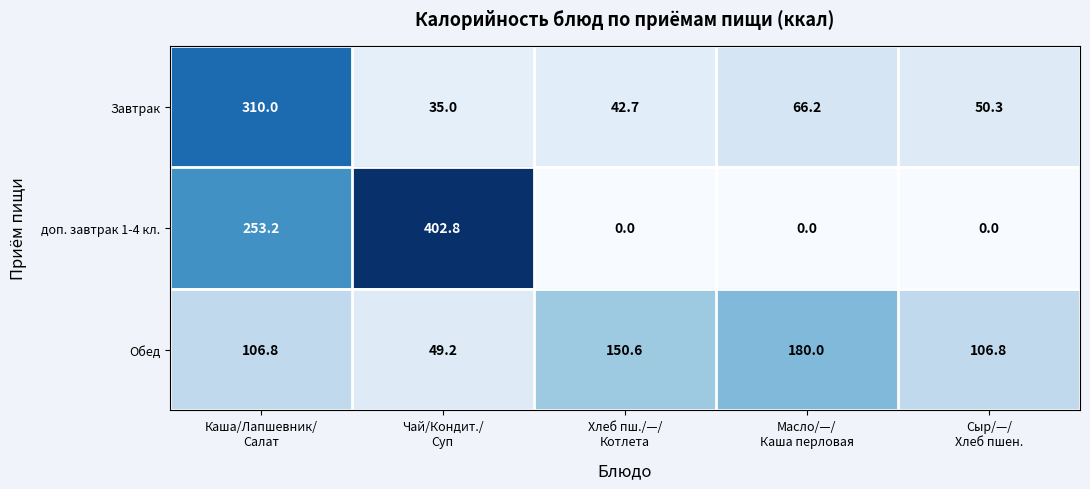

What is the difference between the second highest and minimum values in the Завтрак series?

31.2